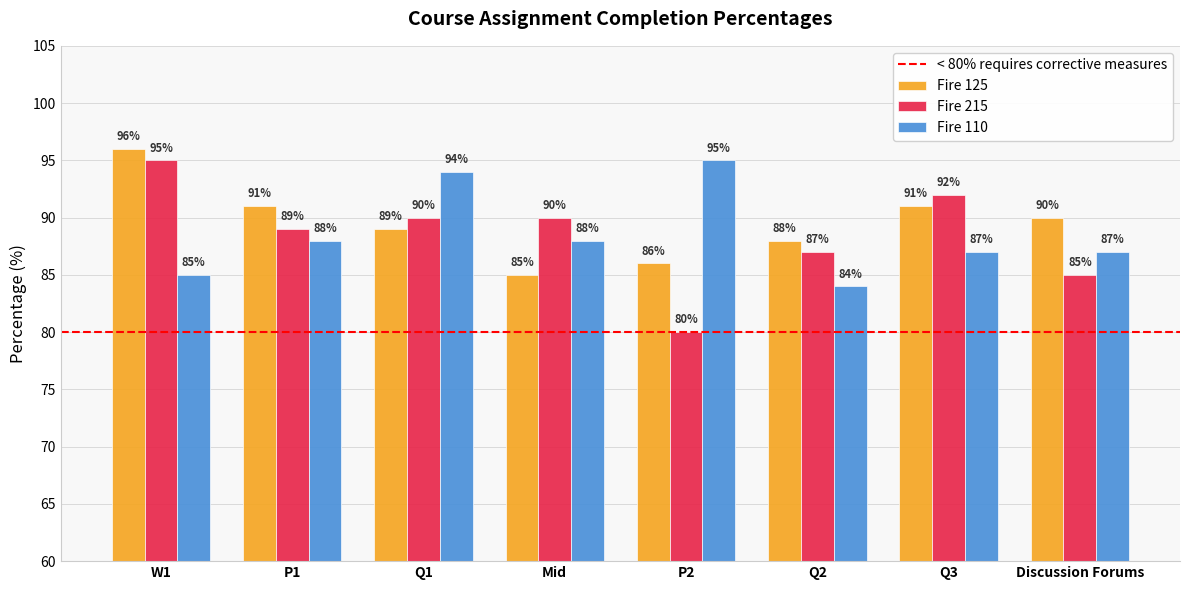

How many data points in Fire 110 are less than 88?

4